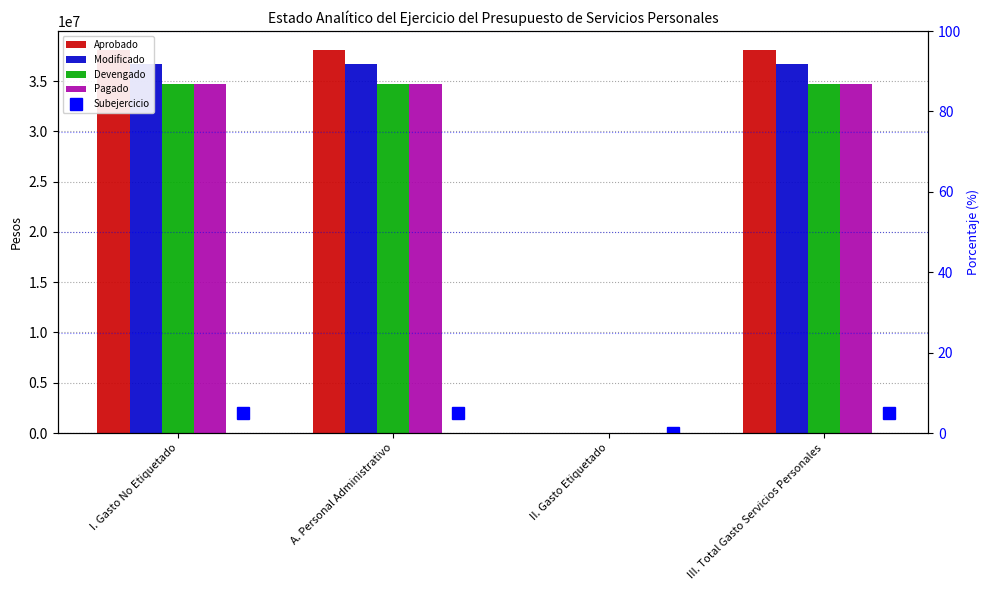

Which series has the largest total across all categories?

Aprobado